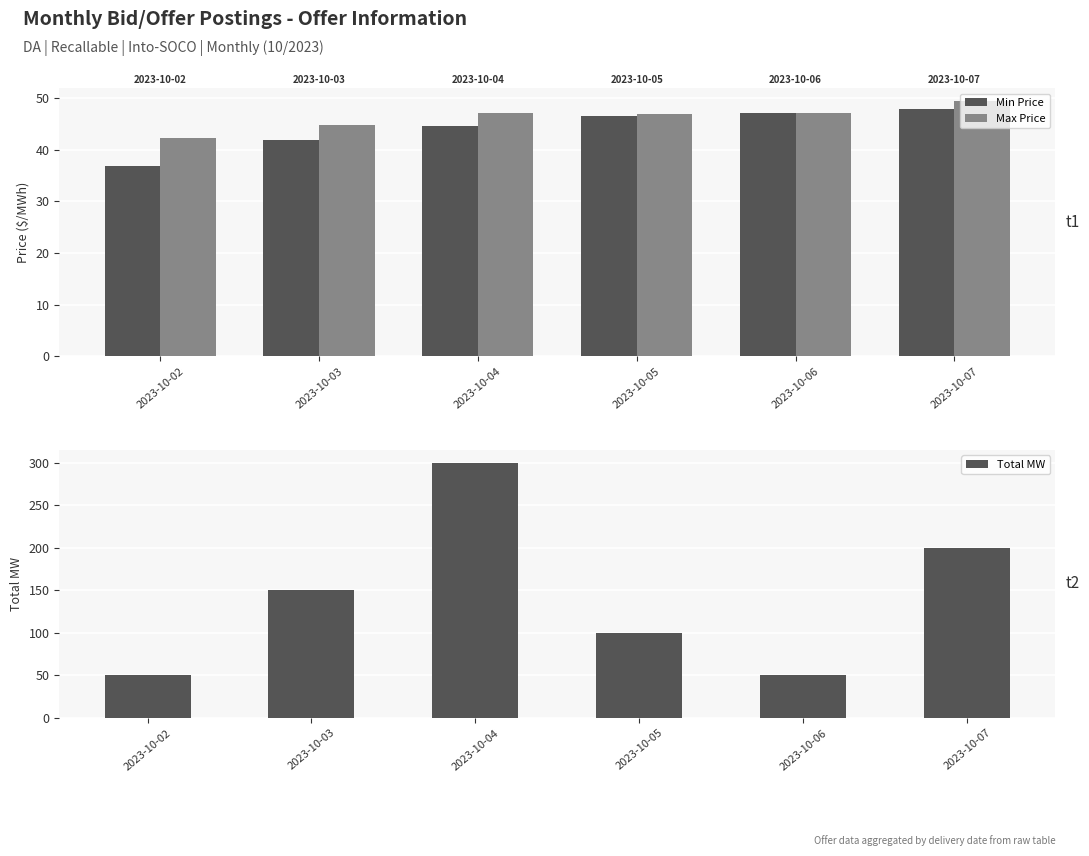

True or false: Min Price has a value of 48.0 at 2023-10-07.

True